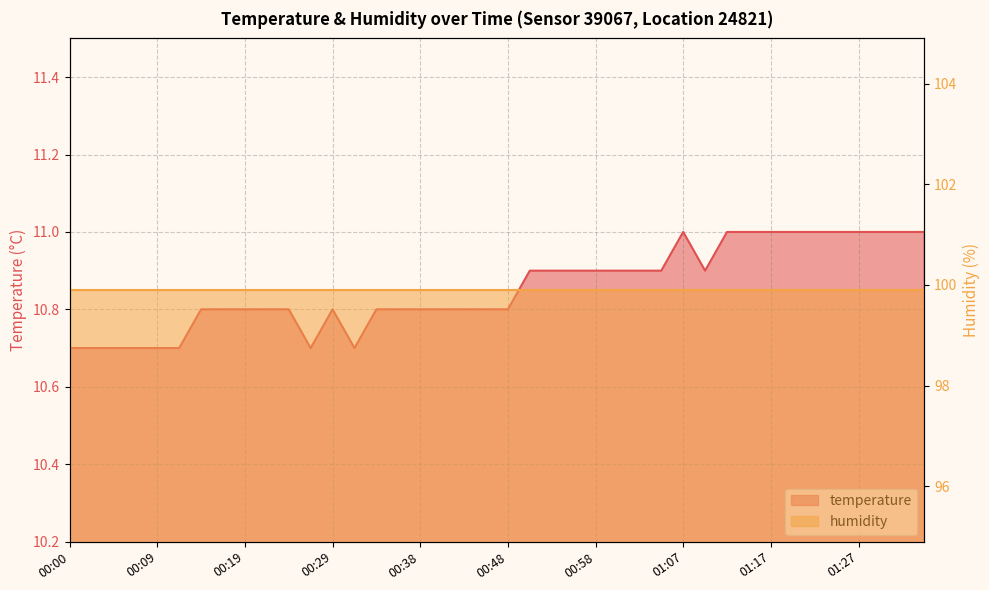

Does the chart display data point markers on the line(s)?

No